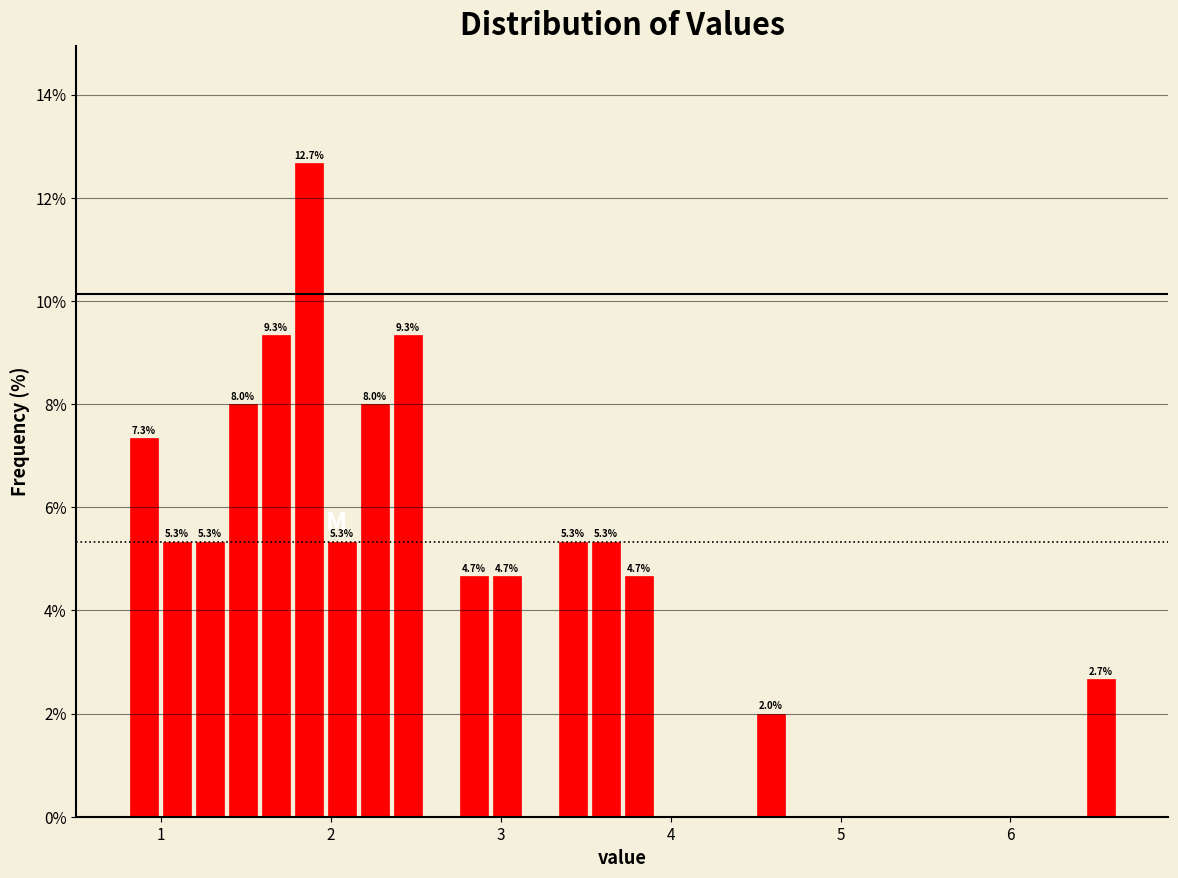

Around what value on the x-axis is the tallest bar? Give the approximate position of its centre, as read against the axis.

1.9